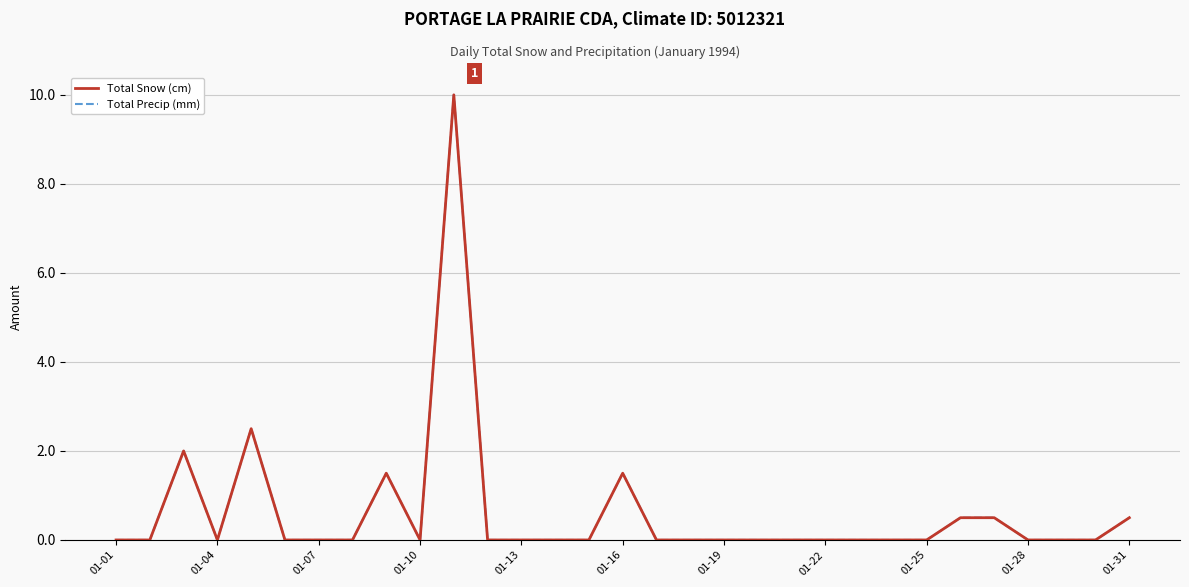

Does the chart display data point markers on the line(s)?

No